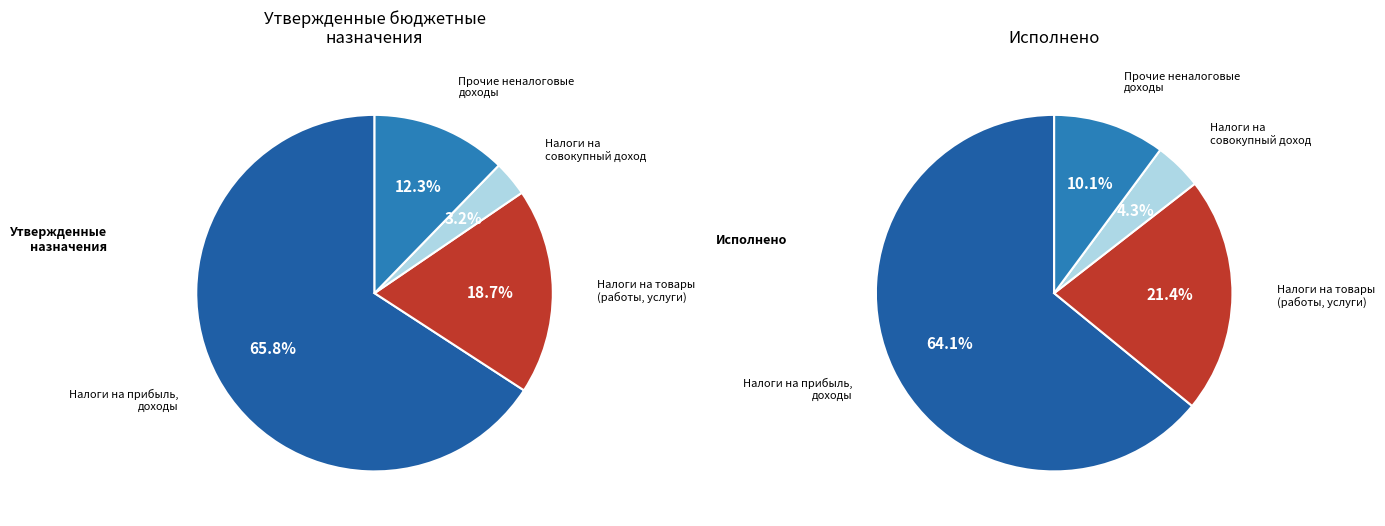

Combined, do НАЛОГОВЫЕ И НЕНАЛОГОВЫЕ ДОХОДЫ (прочие) and НАЛОГИ НА ТОВАРЫ (РАБОТЫ, УСЛУГИ) account for over 50%?

No